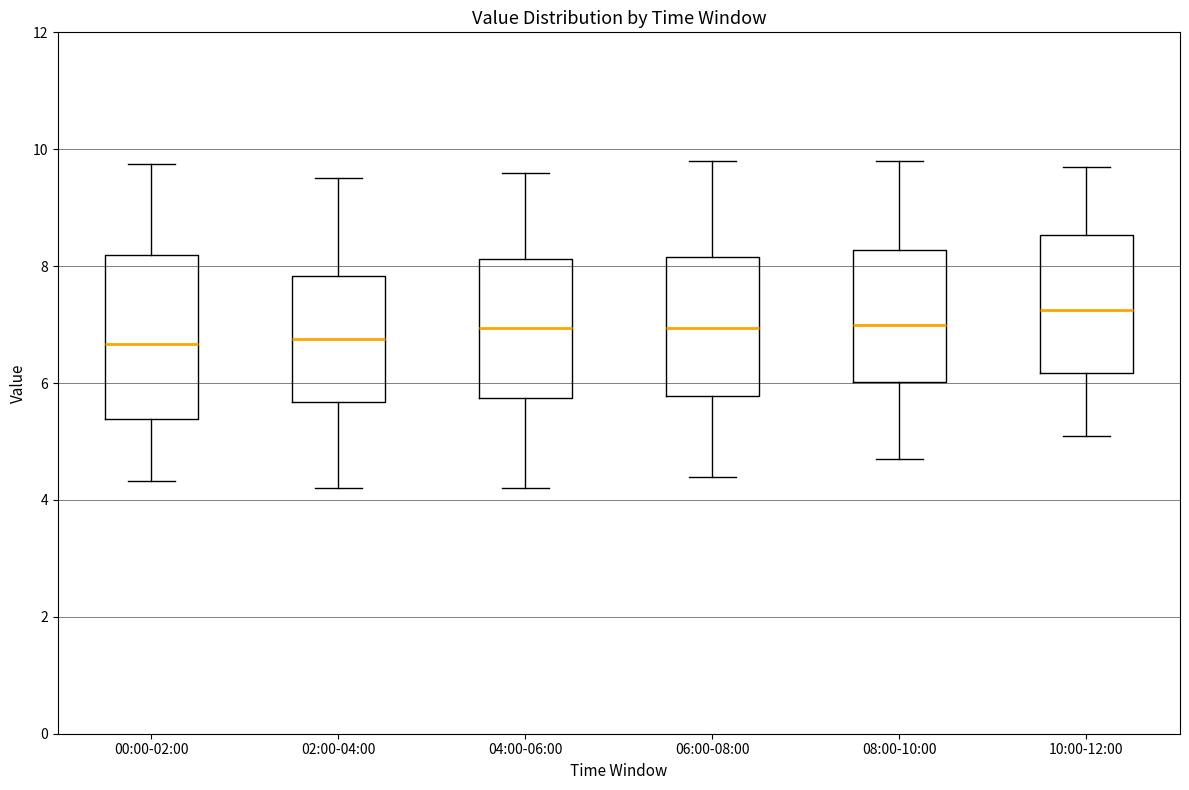

Reading left to right, read every box against the y-axis: the position of its median line, the range the box covers, and the ends of its whiskers. The values are not printed on the chart, so give them approximately, as read against the axis.

00:00-02:00: median 6.6, box 5.4 to 8.2, whiskers 4.4 to 9.8
02:00-04:00: median 6.8, box 5.6 to 7.8, whiskers 4.2 to 9.6
04:00-06:00: median 7.0, box 5.8 to 8.2, whiskers 4.2 to 9.6
06:00-08:00: median 7.0, box 5.8 to 8.2, whiskers 4.4 to 9.8
08:00-10:00: median 7.0, box 6.0 to 8.2, whiskers 4.8 to 9.8
10:00-12:00: median 7.2, box 6.2 to 8.6, whiskers 5.2 to 9.8